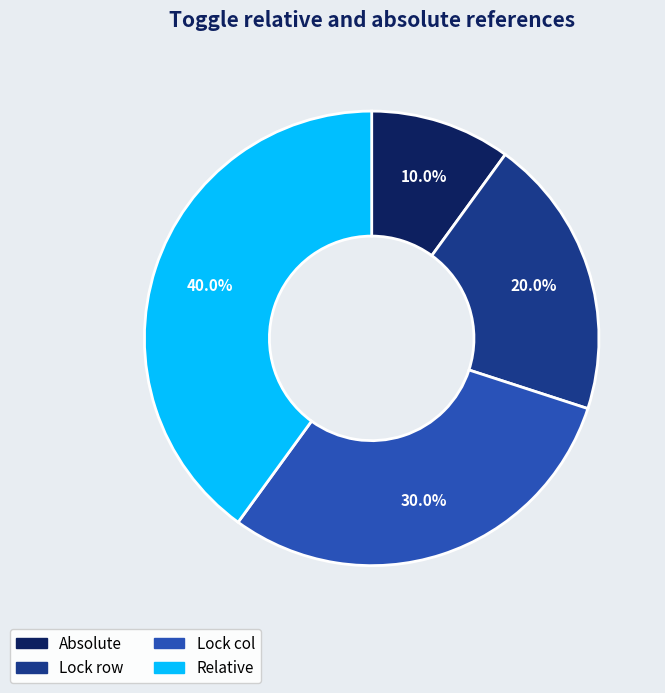

True or false: Relative accounts for 40% of the total.

True